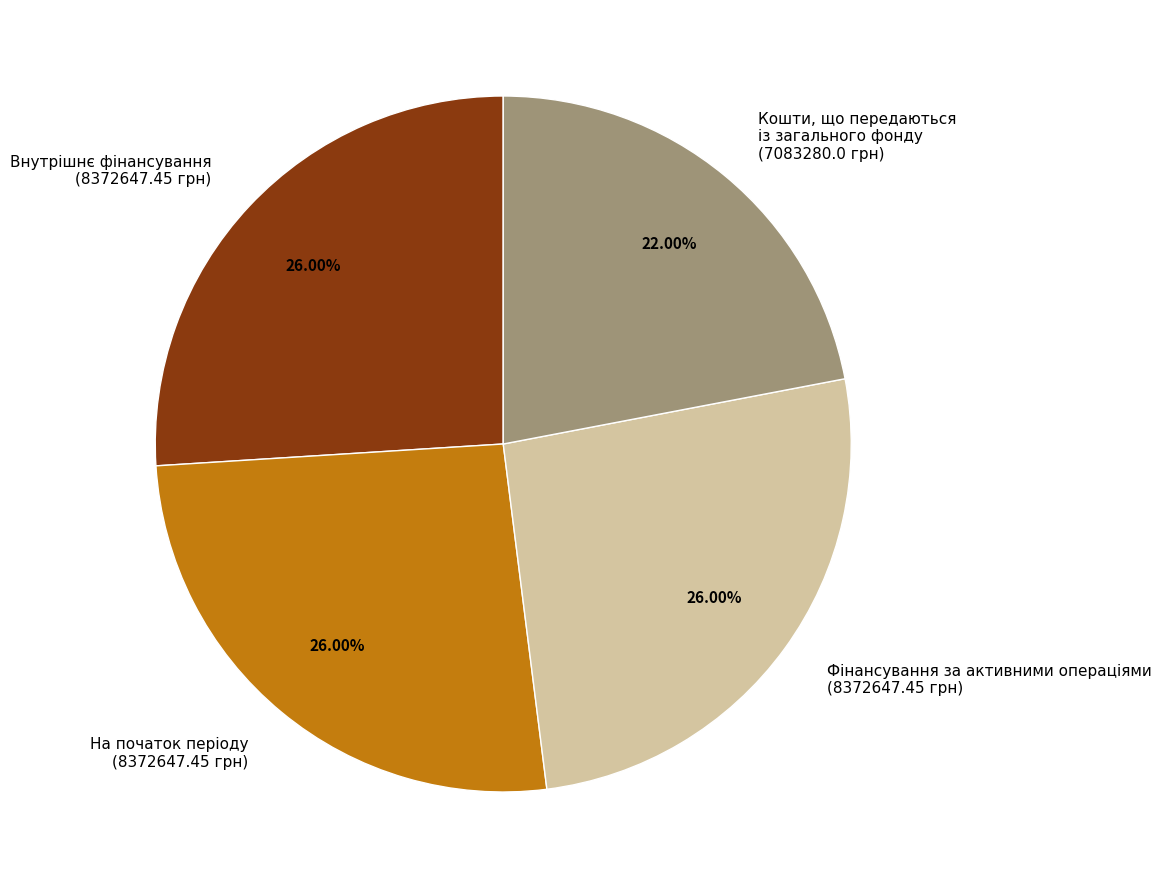

Is there a majority slice in this chart?

No